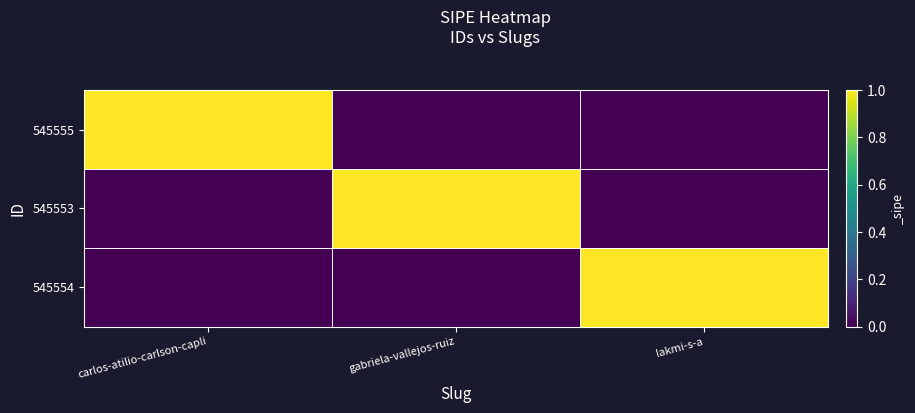

List the series in order of their peak value, lowest first.

545555, 545553, 545554